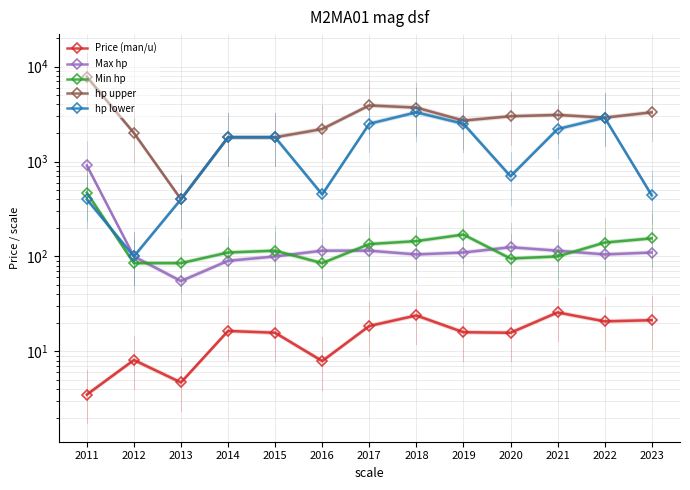

Is it true that hp upper equals 1800.0 at 2014?

True